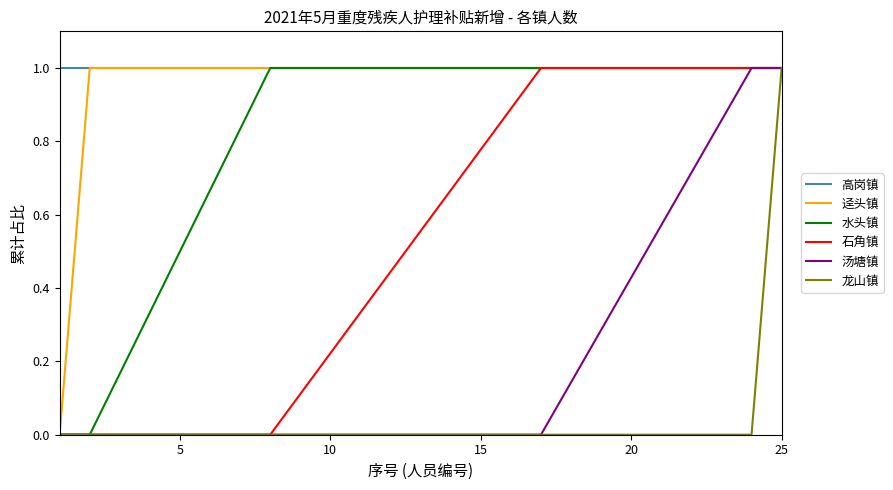

What is the maximum value for 汤塘镇?

1.0